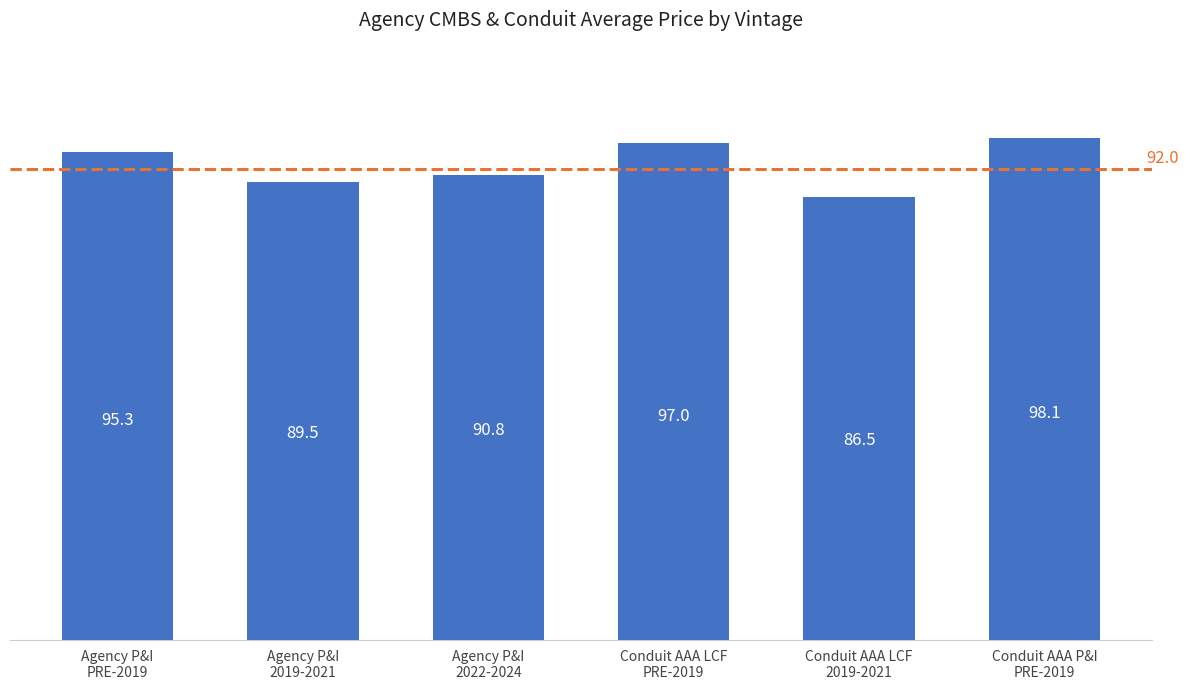

Is it true that the value at Agency P&I
2019-2021 is 123.7?

False